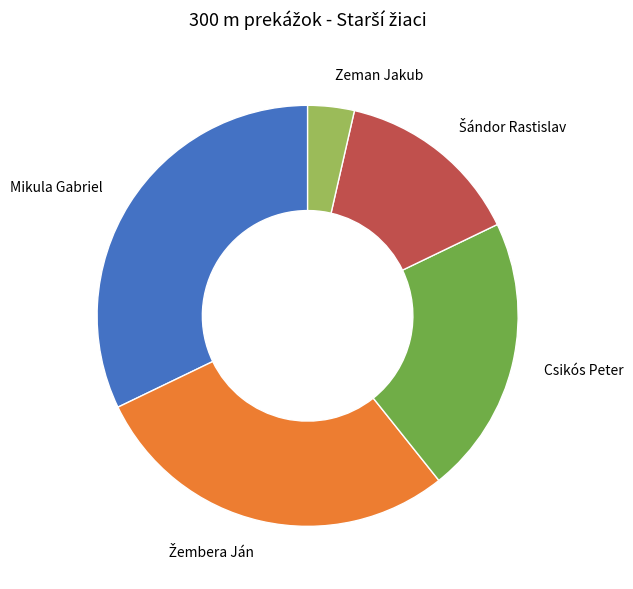

True or false: Csikós Peter accounts for 32% of the total.

False